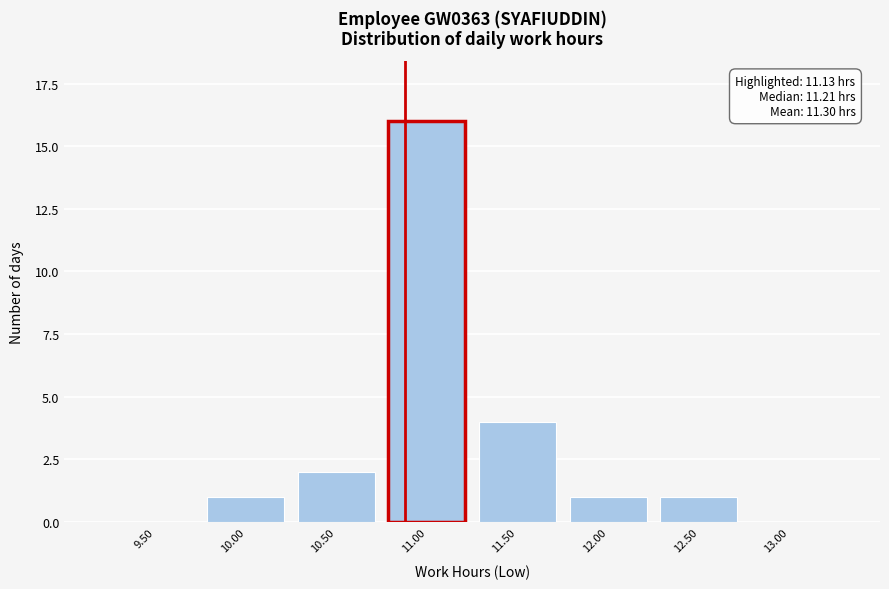

Reading left to right, extract all data points from this chart.

9.50=0	10.00=1	10.50=2	11.00=16	11.50=4	12.00=1	12.50=1	13.00=0